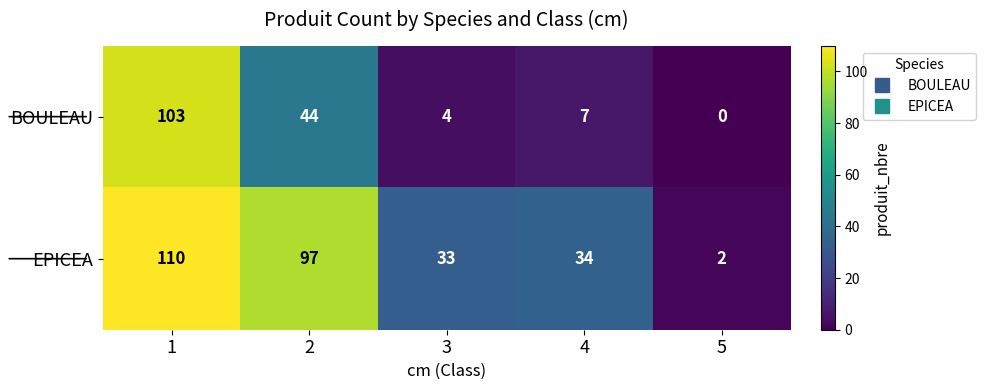

The value of BOULEAU at 1 is 103. True or false?

True